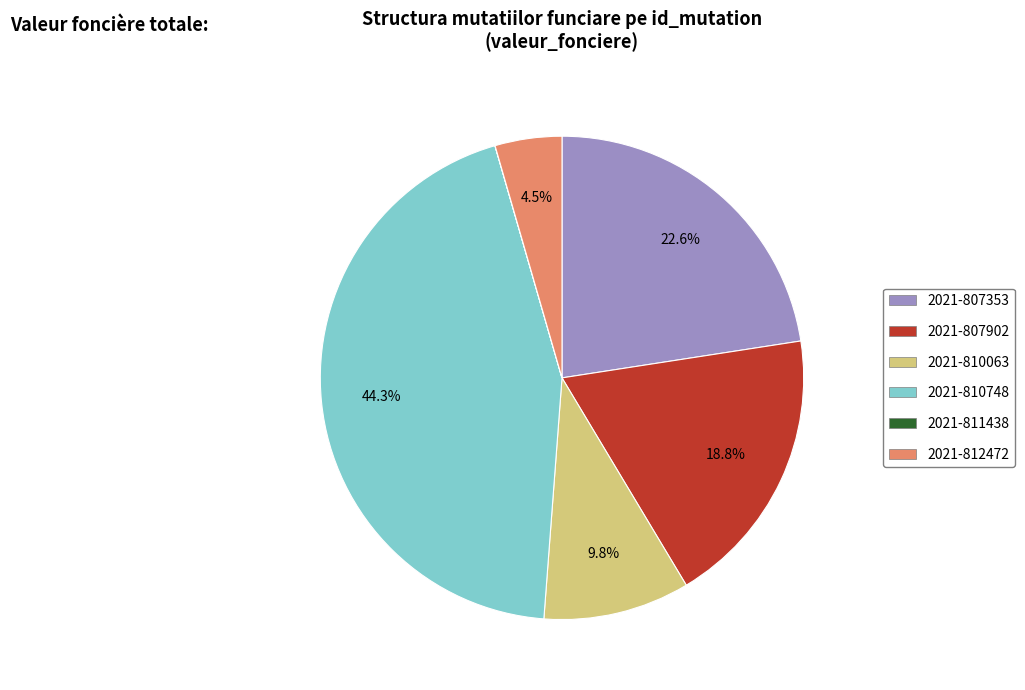

Between 2021-810748 and 2021-807902, which is larger?

2021-810748